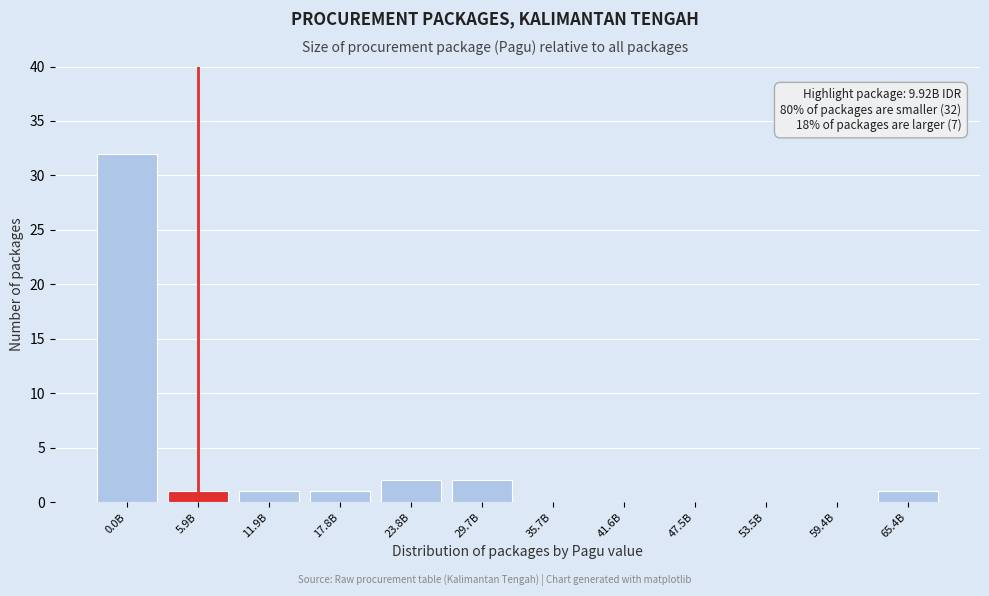

Reading right to left, transcribe all the data shown in this chart.

65.4B=1	59.4B=0	53.5B=0	47.5B=0	41.6B=0	35.7B=0	29.7B=2	23.8B=2	17.8B=1	11.9B=1	5.9B=1	0.0B=32